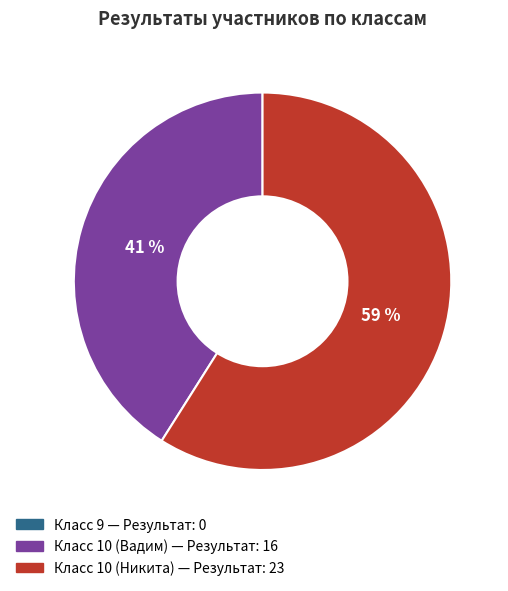

Is there a majority slice in this chart?

Yes